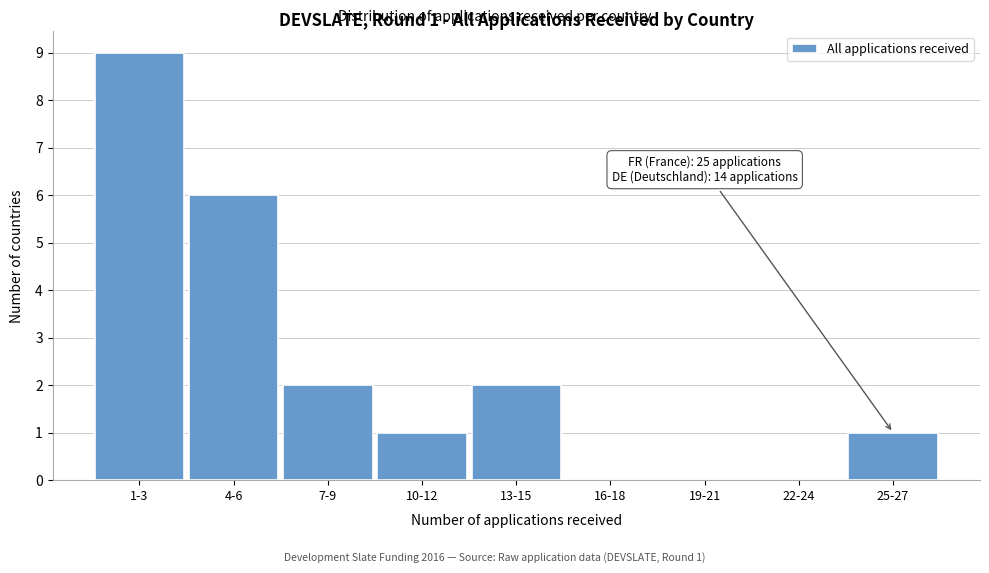

Reading right to left, what are all the values shown in this chart?

25-27=1	22-24=0	19-21=0	16-18=0	13-15=2	10-12=1	7-9=2	4-6=6	1-3=9